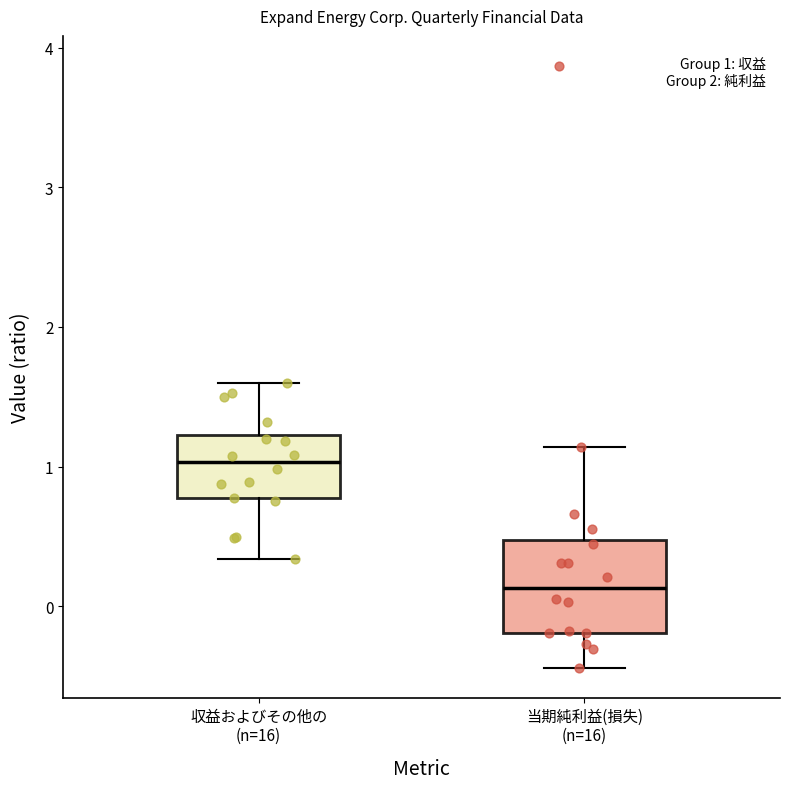

Which box's median line is the lowest?

当期純利益(損失) (n=16)